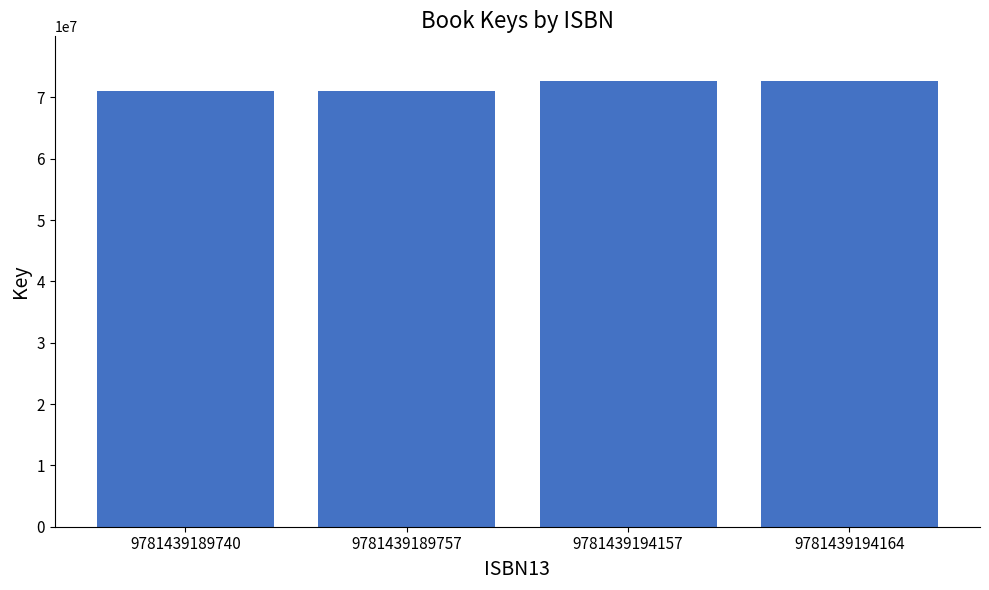

What is the sum of the values at 9781439189740 and 9781439194157?

143647155